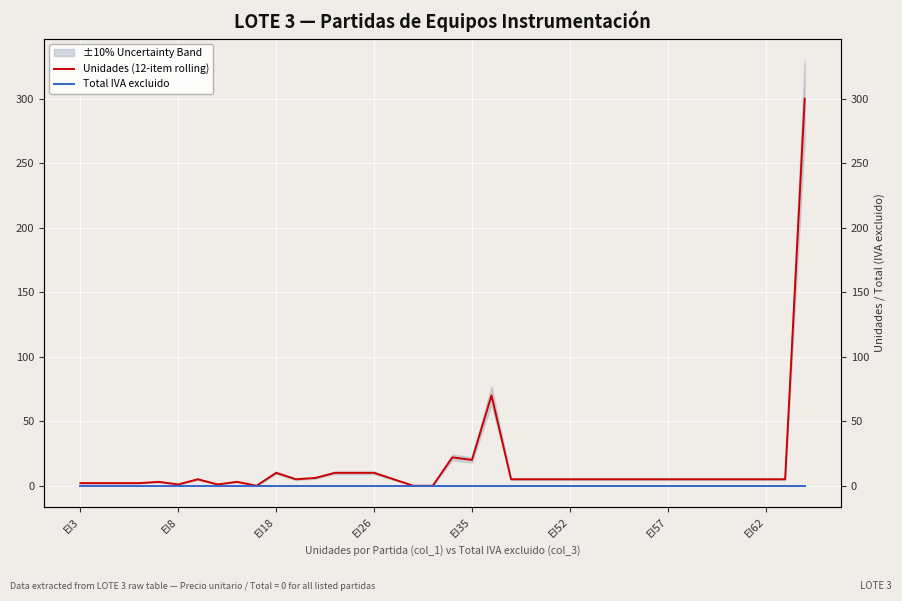

What is the total value across all series at 13?

10